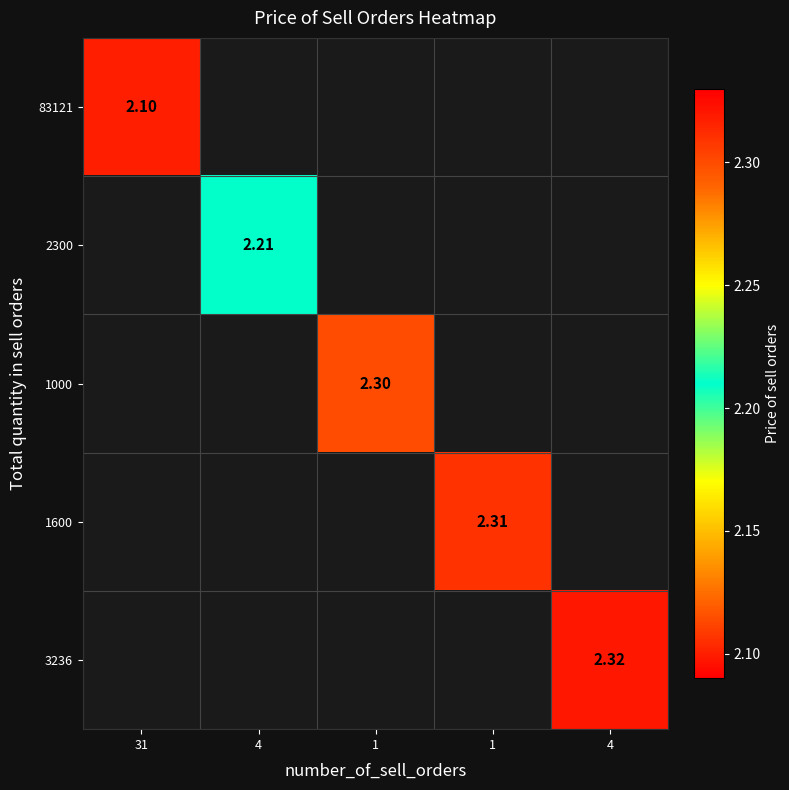

List the series in order of their peak value, highest first.

3236, 1600, 1000, 2300, 83121